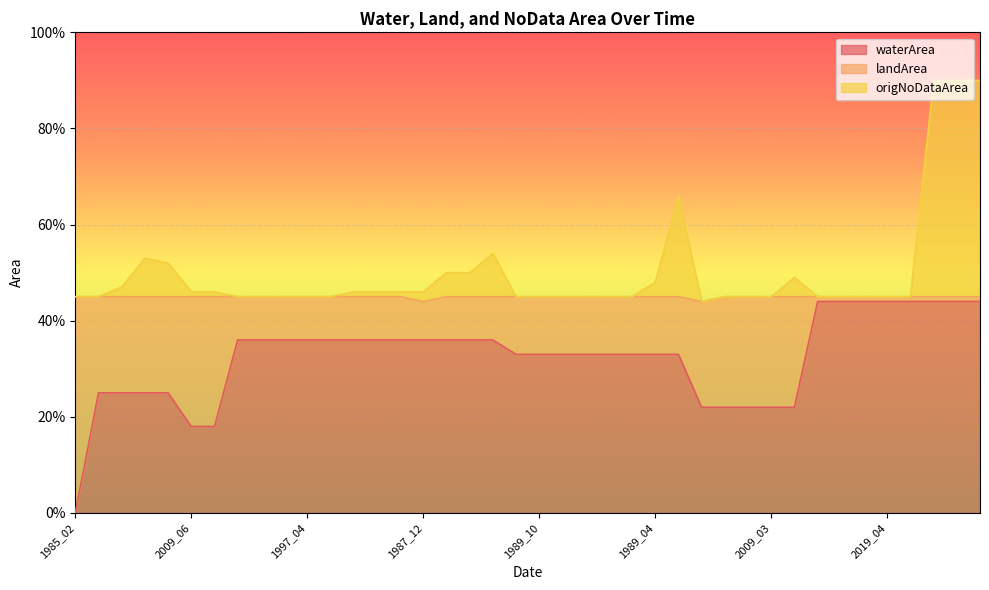

True or false: origNoDataArea and waterArea cross at least once.

False